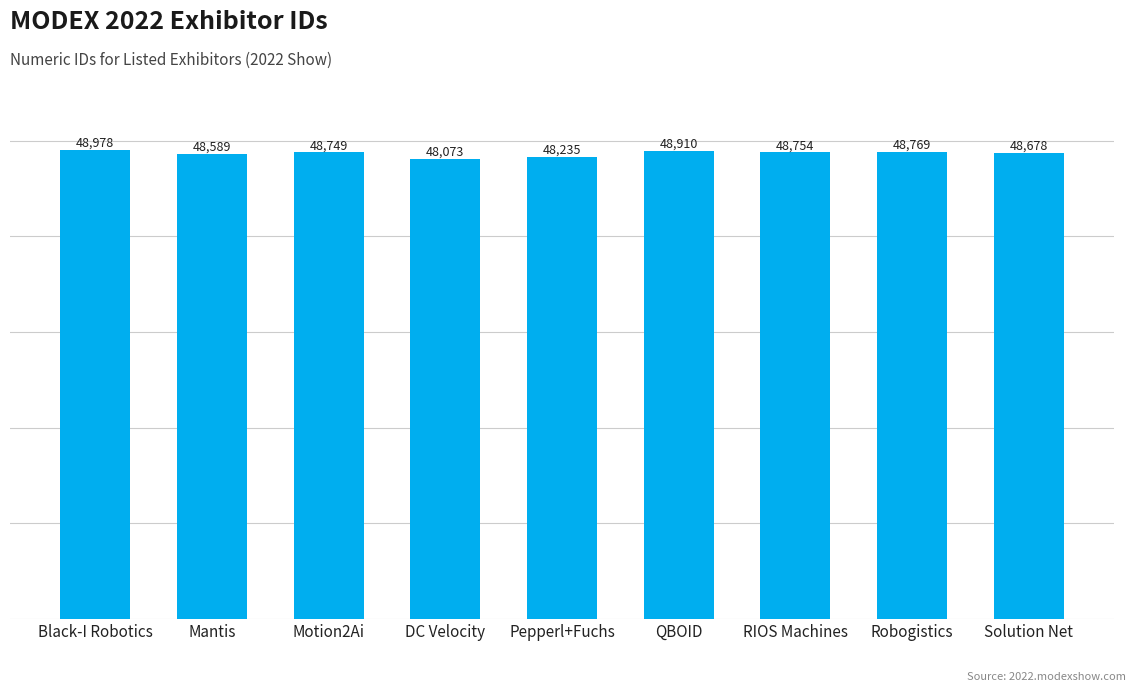

What is the label of the 9th bar from the left?

Solution Net